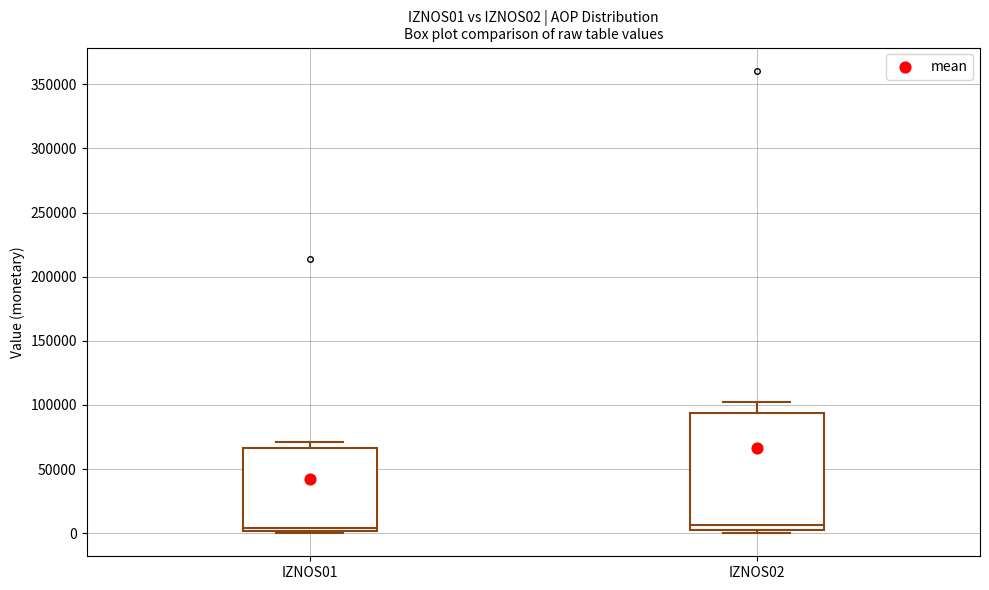

Where is the upper edge of the box for IZNOS01 on the y-axis? The values are not printed on the chart, so give them approximately, as read against the axis.

65000